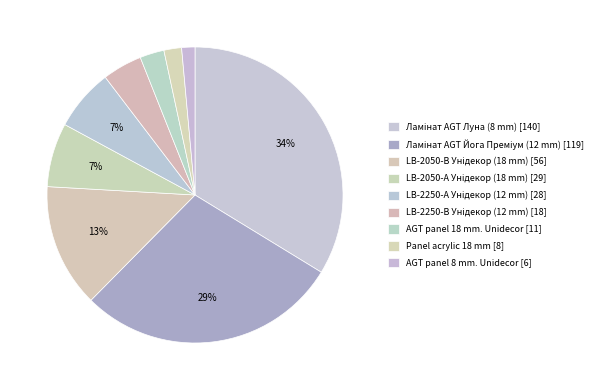

What percentage is the LB-2250-В Унідекор (12 mm) slice, to the nearest percent?

4%